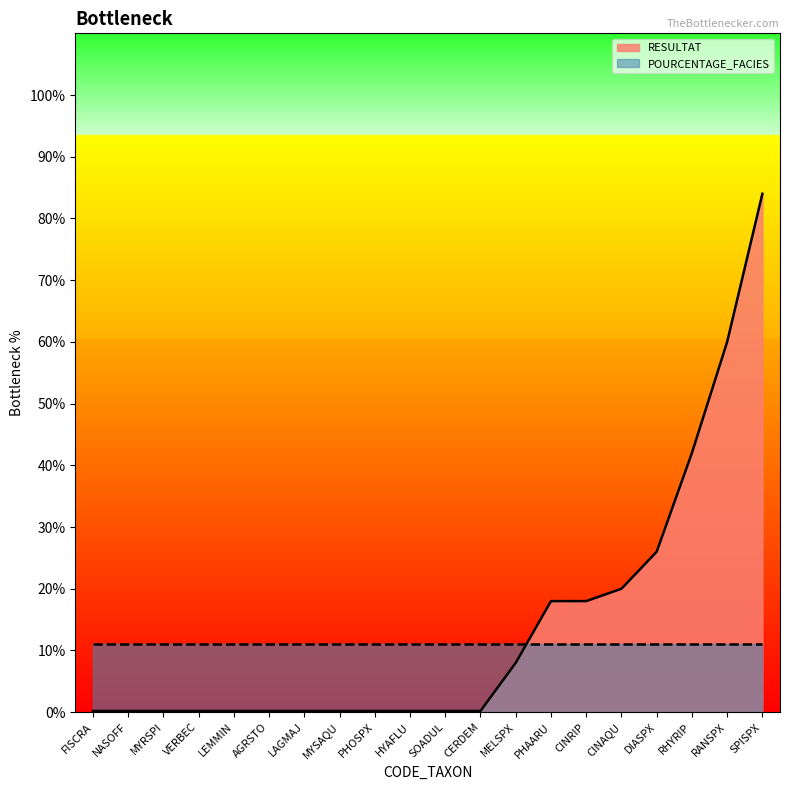

What is the label of the 5th point from the left?

LEMMIN